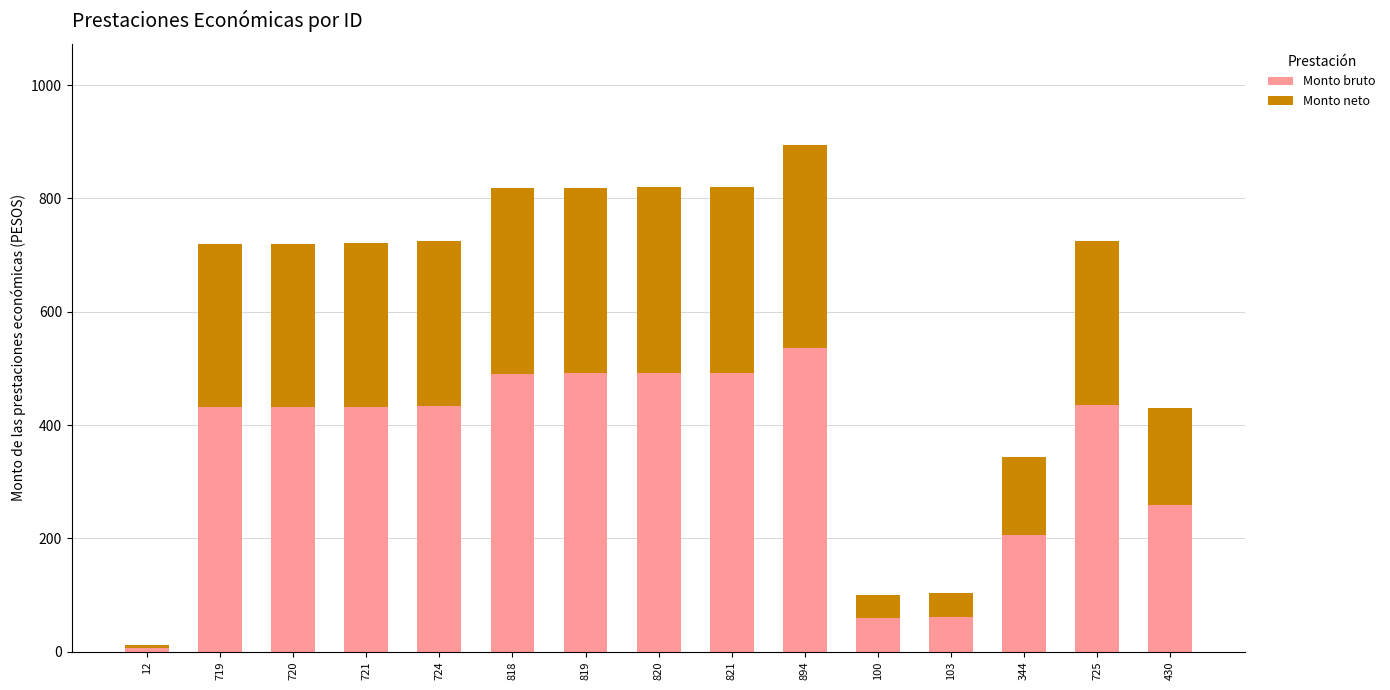

What is the total value across all series at 344?

344.0